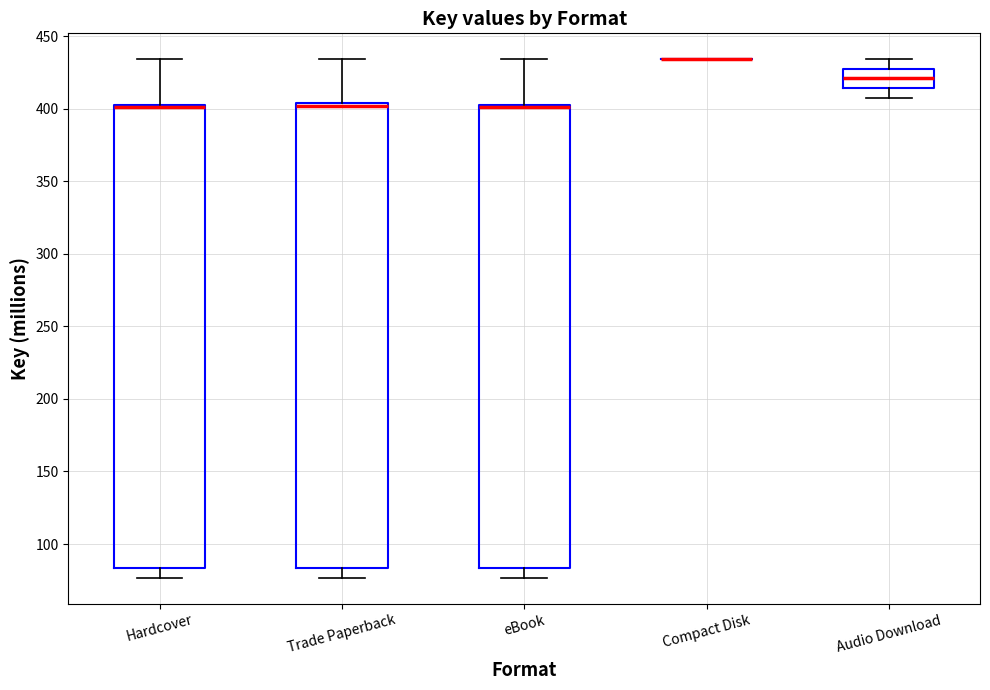

Where does the upper whisker of the box for Audio Download end on the y-axis? The values are not printed on the chart, so give them approximately, as read against the axis.

435